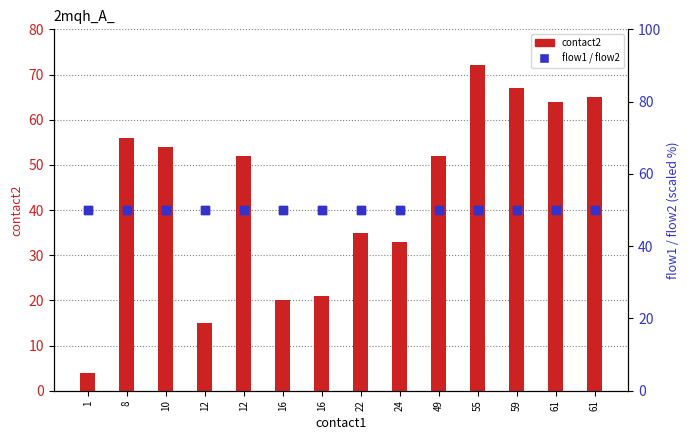

Which series has the largest total across all categories?

flow1